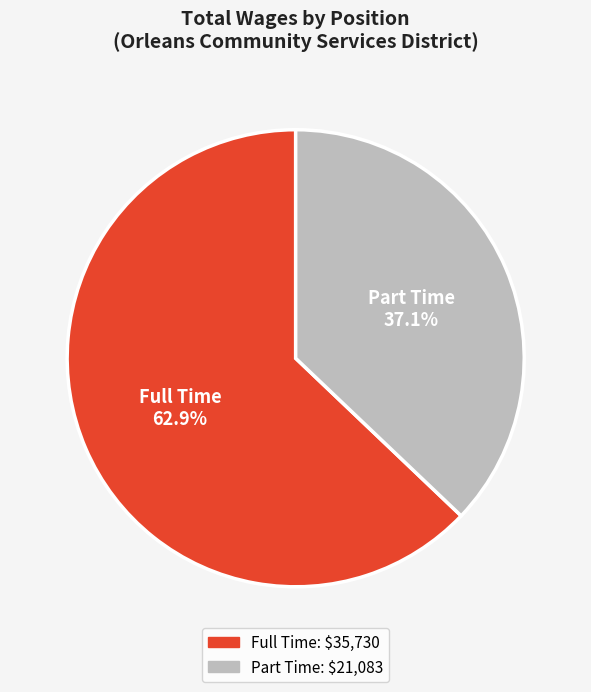

True or false: Full Time accounts for 57% of the total.

False